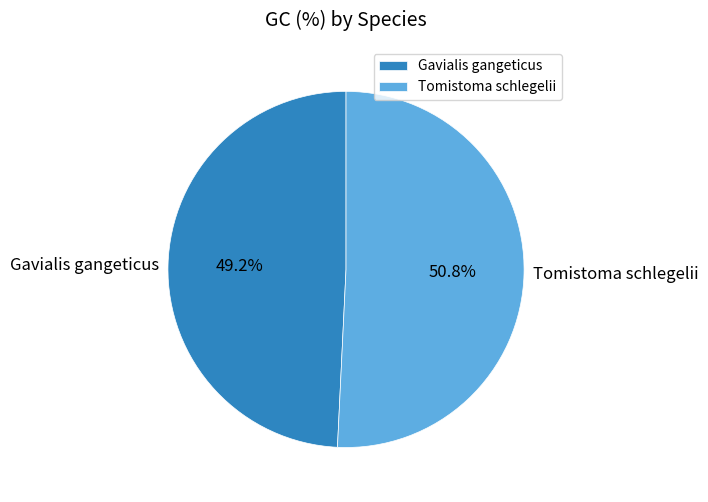

The Gavialis gangeticus slice represents 49% of the pie. True or false?

True